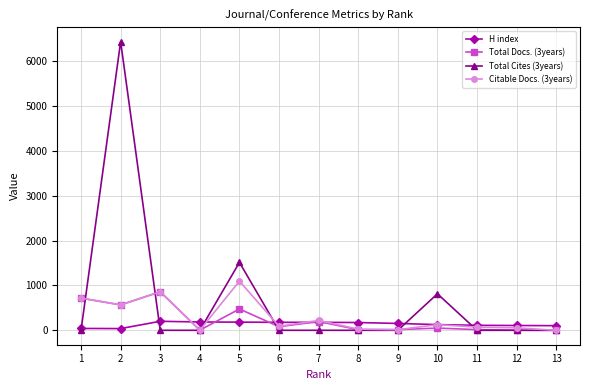

What are all the series names shown in the legend?

H index, Total Docs. (3years), Total Cites (3years), Citable Docs. (3years)